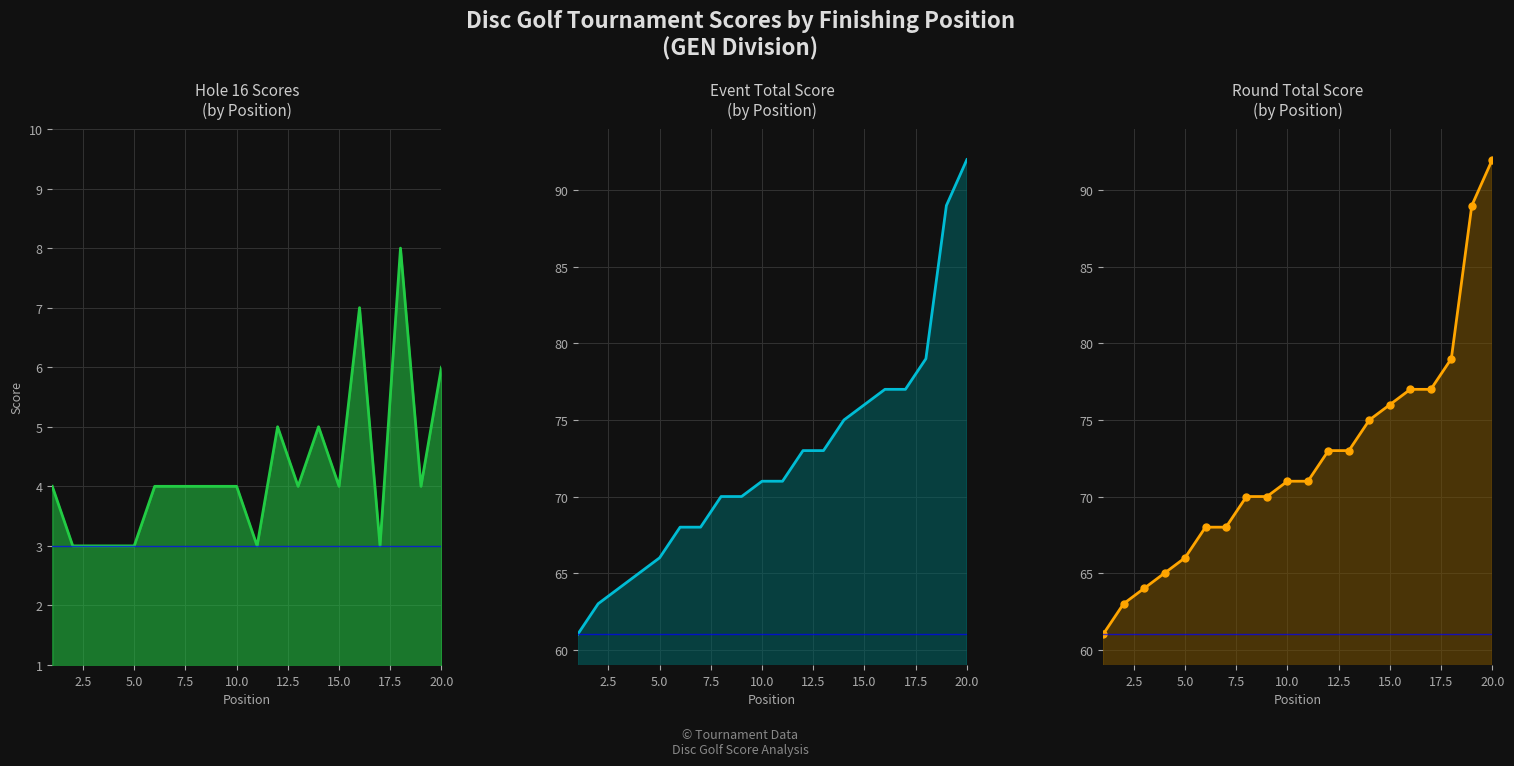

True or false: Hole 16 Scores
(by Position) and Round Total Score
(by Position) intersect in this chart.

False